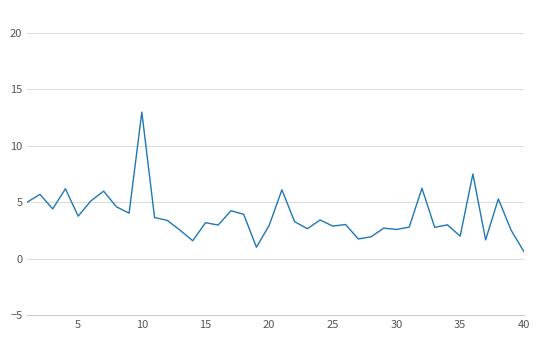

Does the chart display data point markers on the line(s)?

No